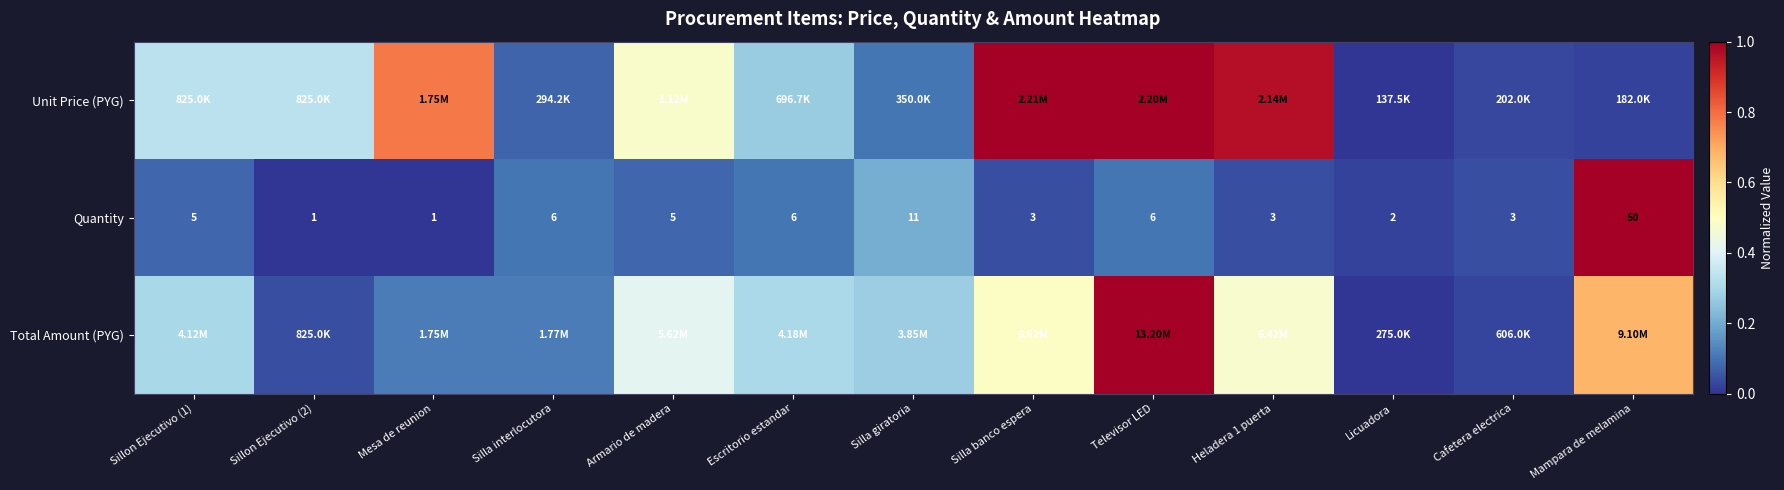

Where is Quantity nearest to the value 25?

Silla giratoria